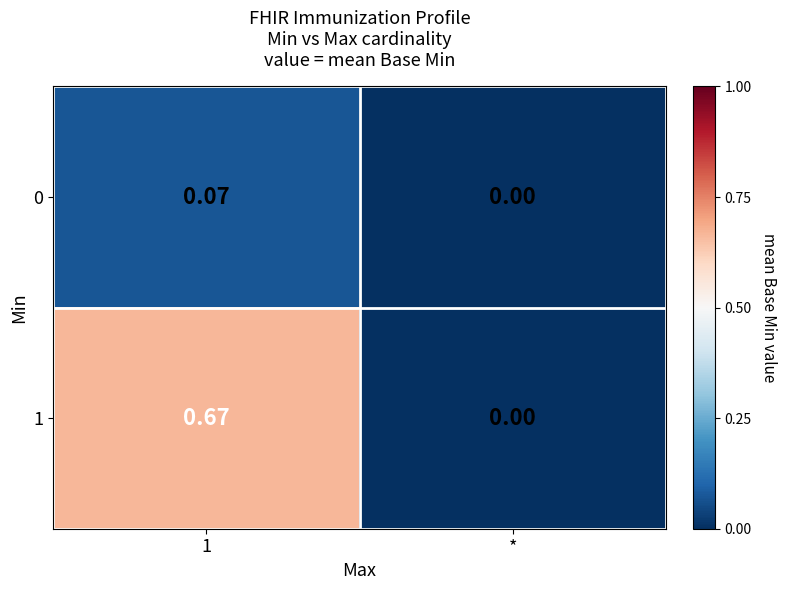

Which series has the largest range (max minus min)?

1